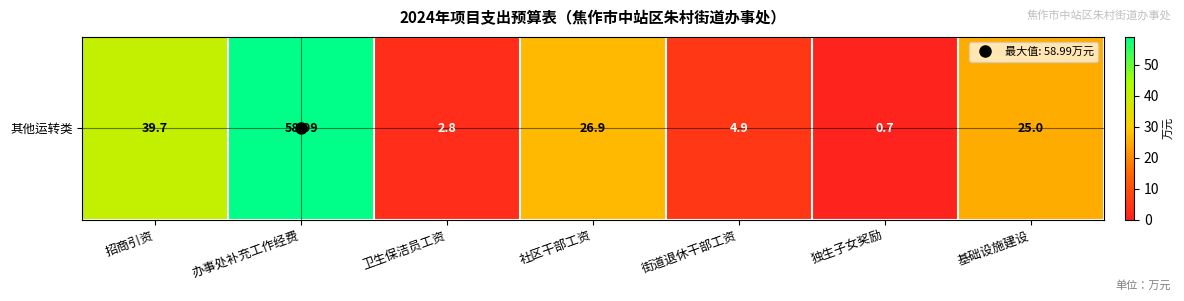

How many data points are less than 25?

3